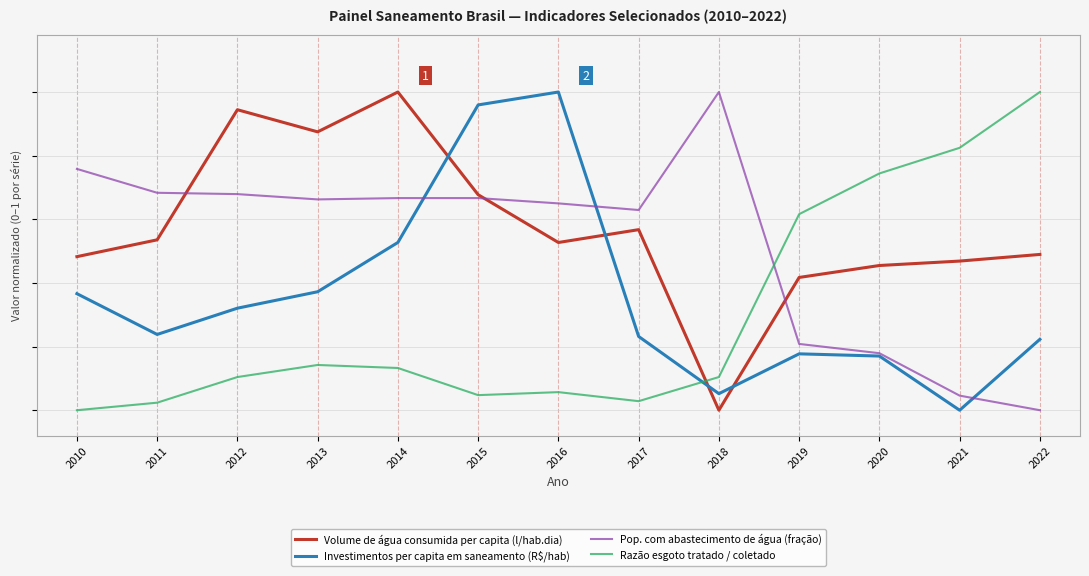

What is the total value across all series at 2013?

2.1